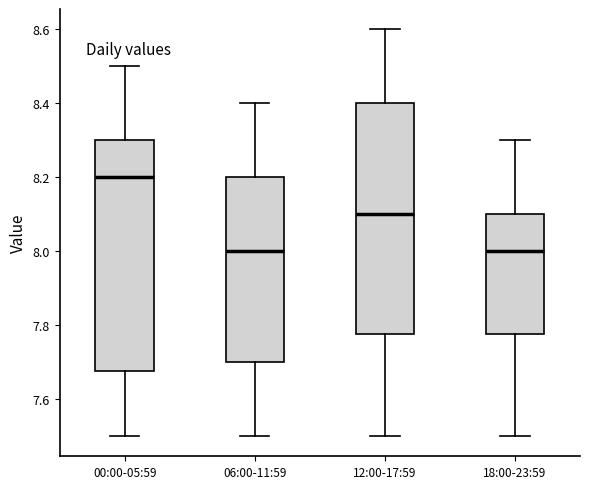

Reading left to right, transcribe this box plot: for each box, give where its median line is, the range the box spans, and where its two whiskers end, as read against the y-axis. The values are not printed on the chart, so give them approximately, as read against the axis.

00:00-05:59: median 8.20, box 7.68 to 8.30, whiskers 7.50 to 8.50
06:00-11:59: median 8.00, box 7.70 to 8.20, whiskers 7.50 to 8.40
12:00-17:59: median 8.10, box 7.78 to 8.40, whiskers 7.50 to 8.60
18:00-23:59: median 8.00, box 7.78 to 8.10, whiskers 7.50 to 8.30